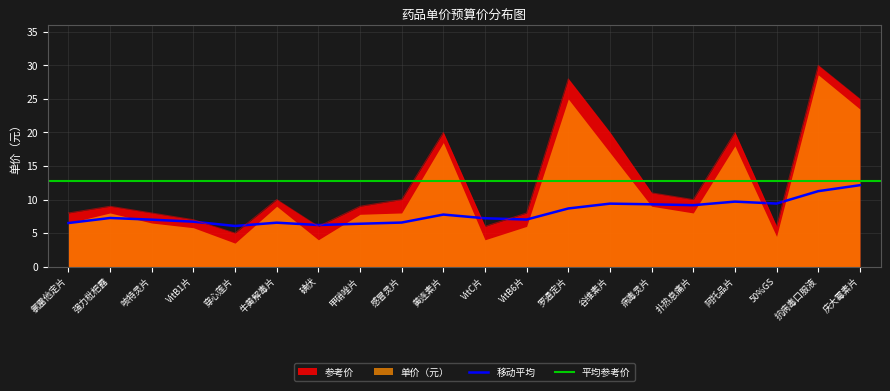

Which series changed the most between 甲硝唑片 and 病毒灵片?

移动平均